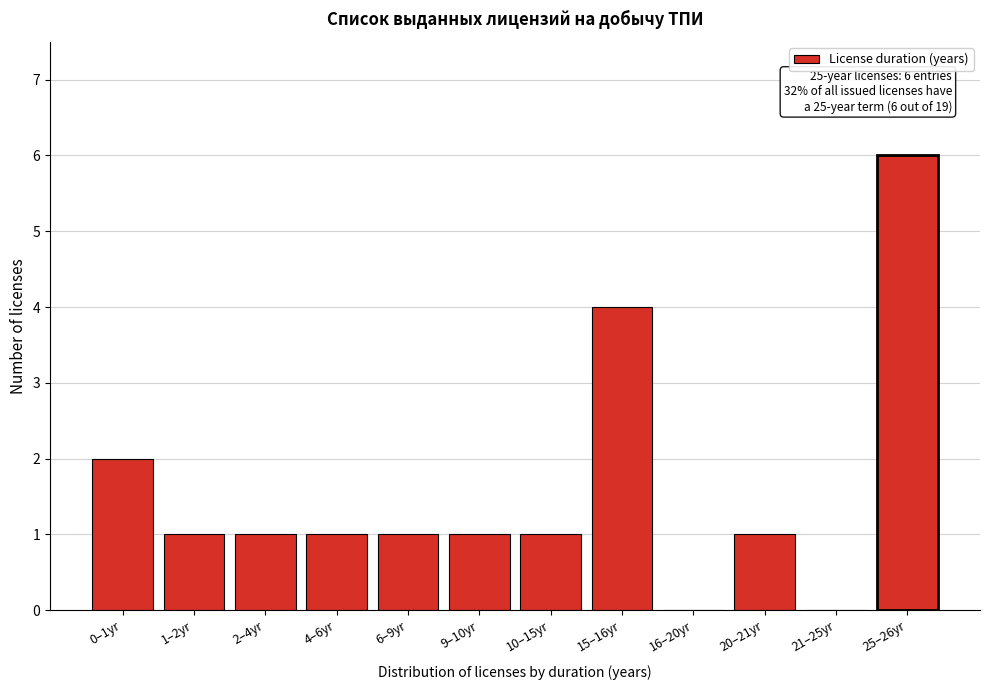

Reading left to right, extract all data points from this chart.

0–1yr=2	1–2yr=1	2–4yr=1	4–6yr=1	6–9yr=1	9–10yr=1	10–15yr=1	15–16yr=4	16–20yr=0	20–21yr=1	21–25yr=0	25–26yr=6